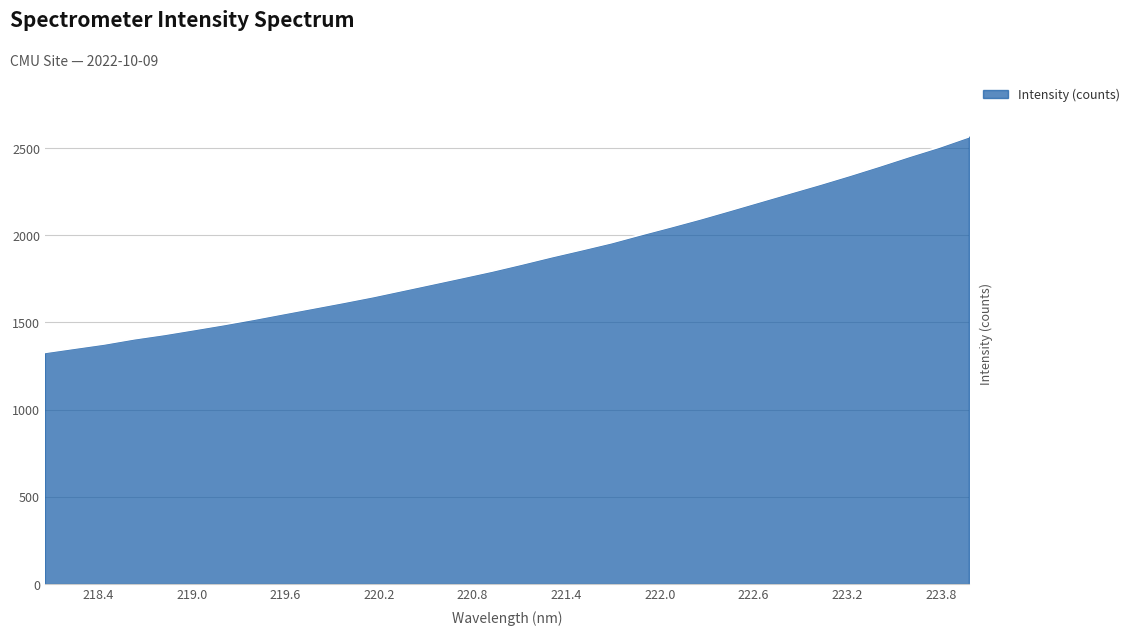

What is the greatest value displayed?

2565.2